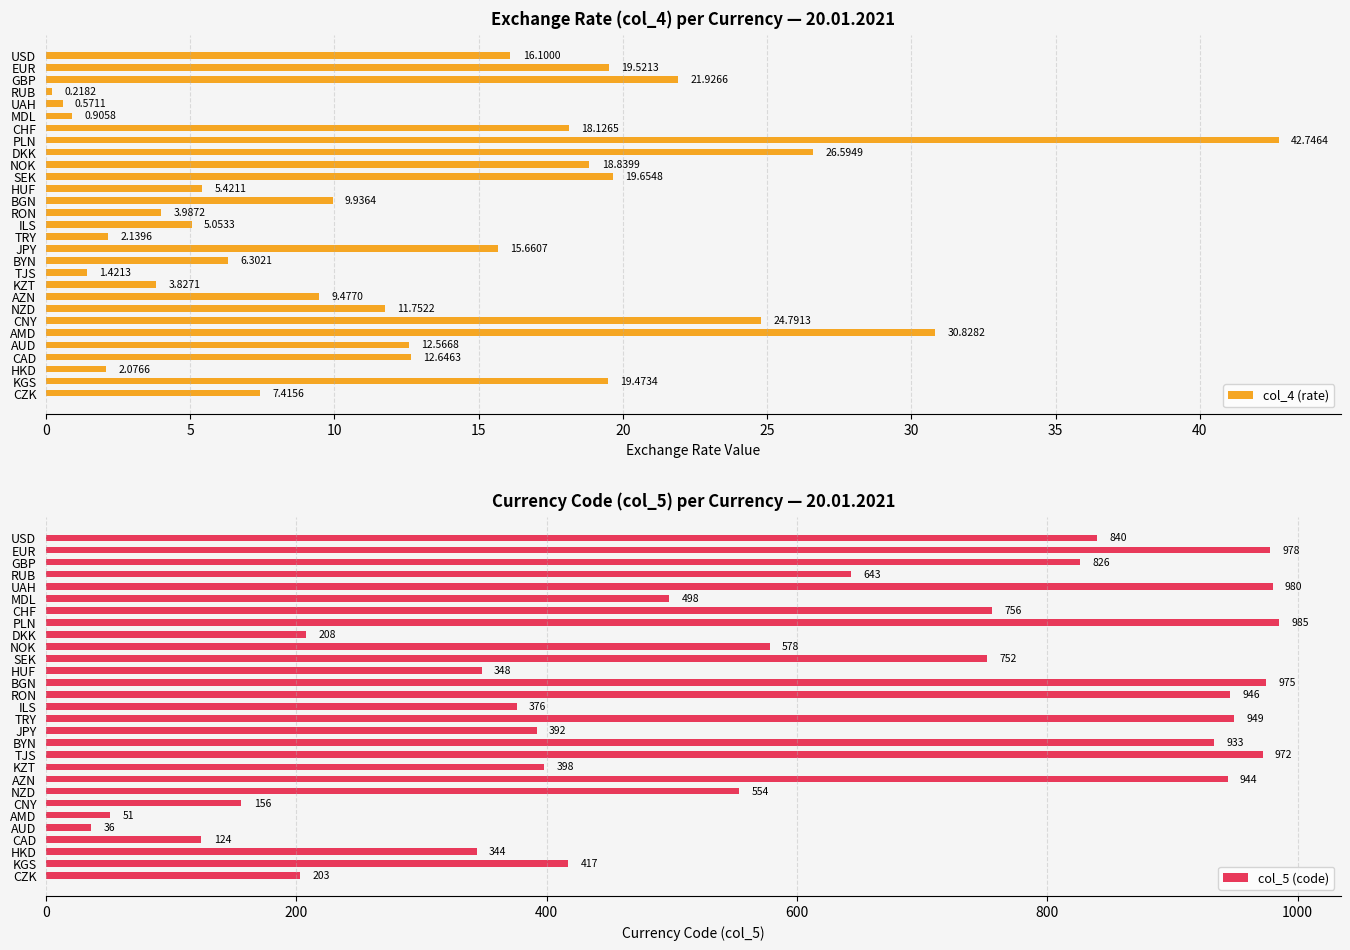

What is the difference between the maximum and second lowest values in the col_4 (rate) series?

42.2